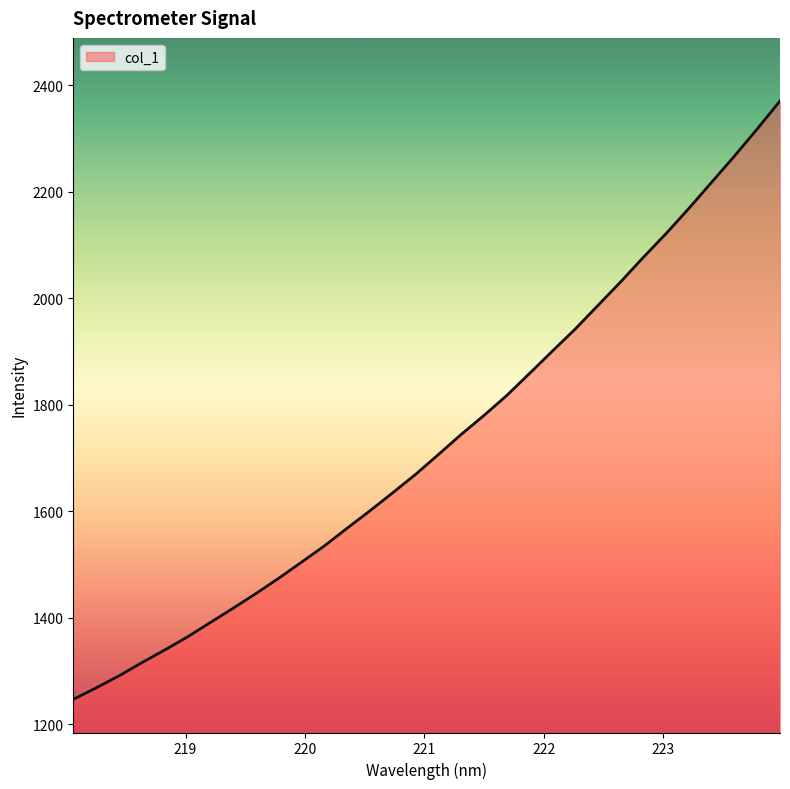

What is the difference between the maximum and minimum values?

1124.3